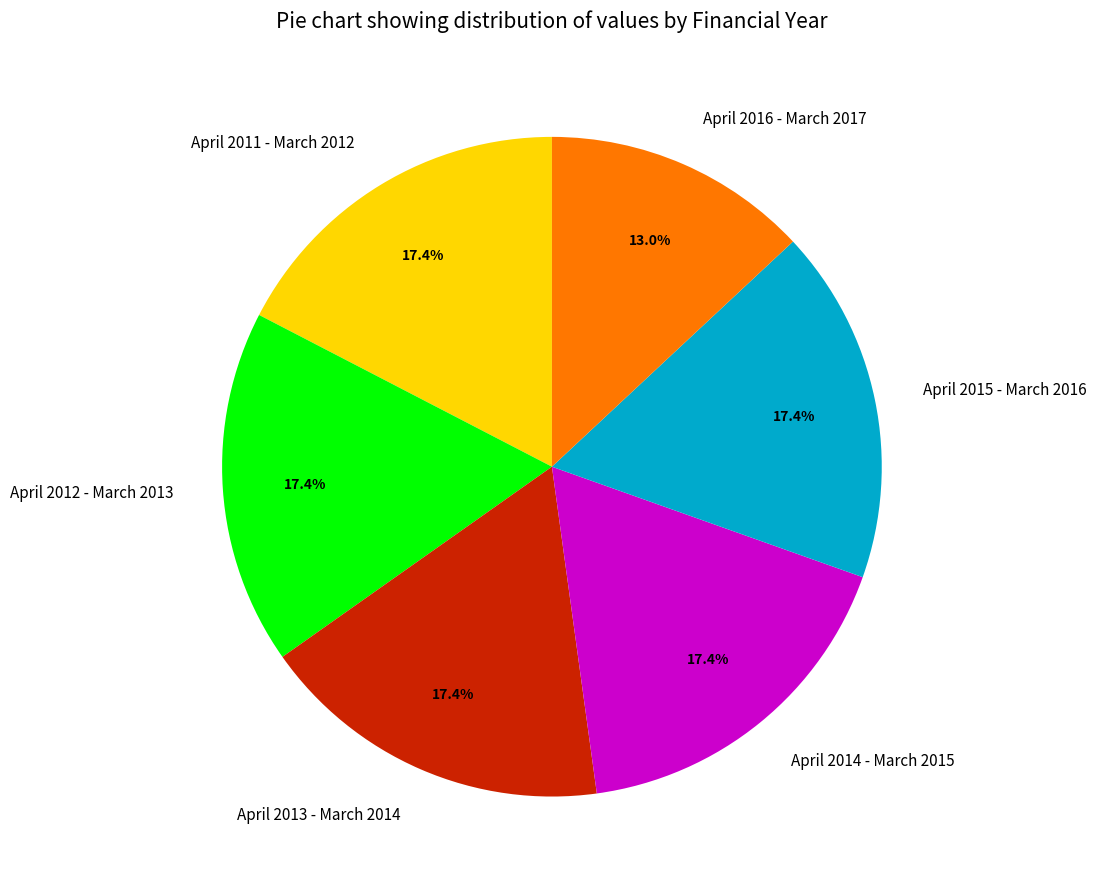

Which category has the smallest portion of the pie?

April 2016 - March 2017